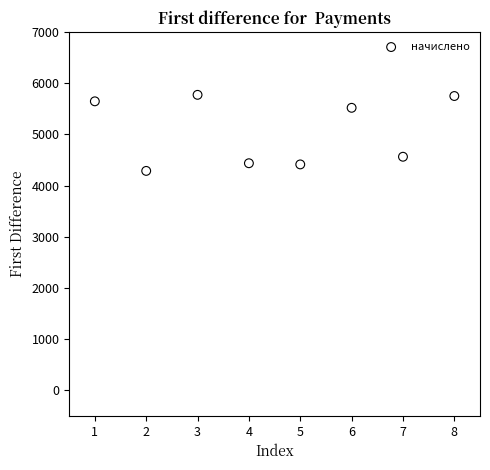

What is the range of Y values (max minus min)?

1486.1